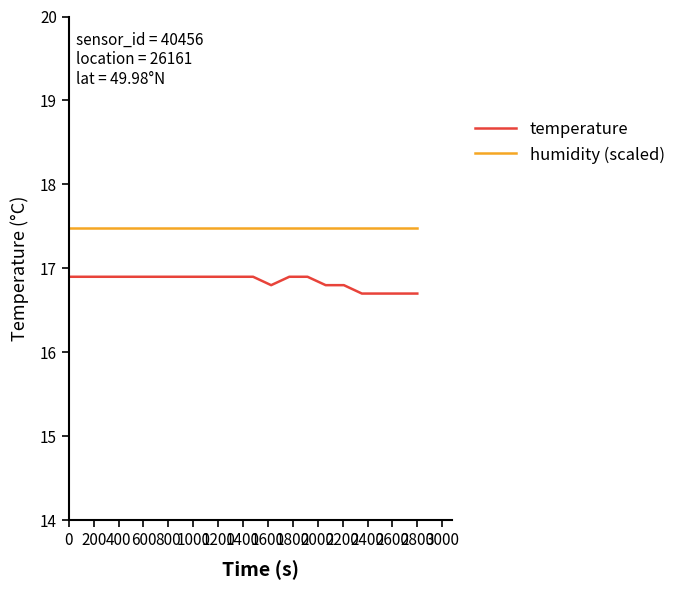

Which series has the largest range (max minus min)?

temperature